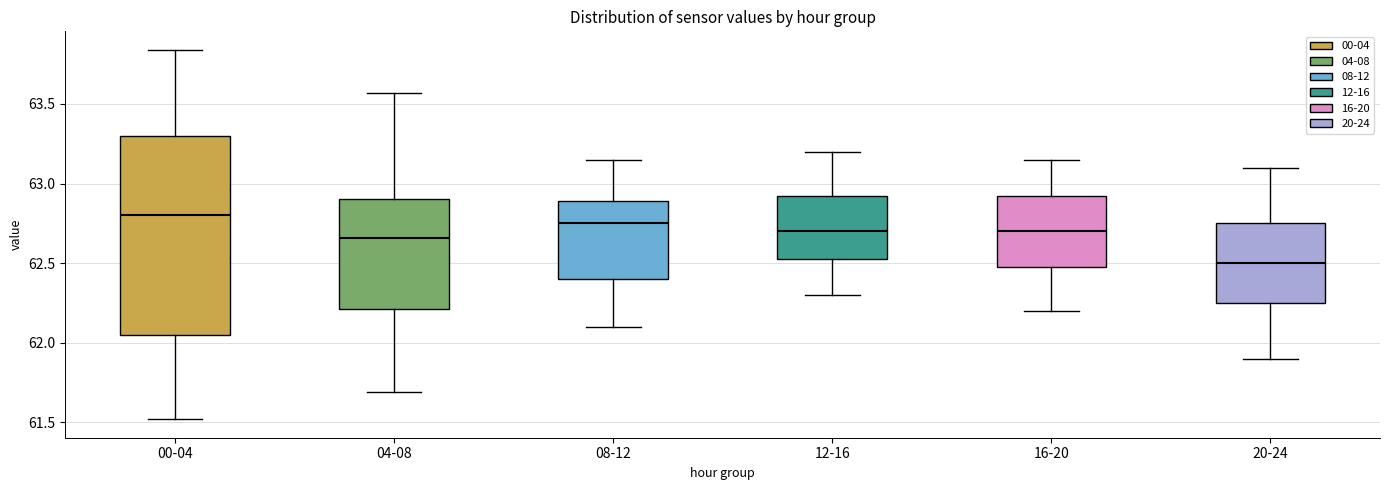

Which box is the tallest, from its lower edge to its upper edge?

00-04